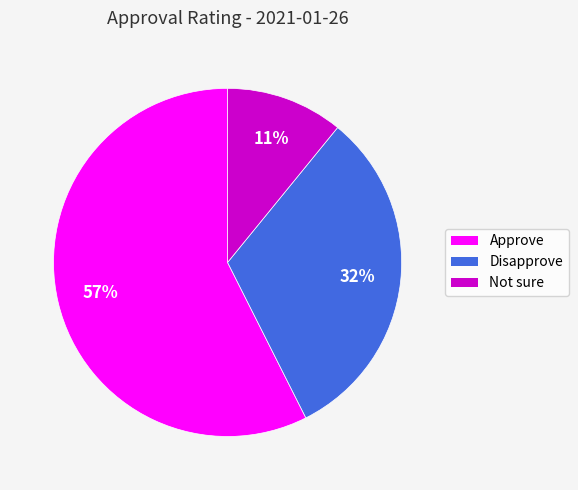

Combined, do Disapprove and Not sure account for over 50%?

No